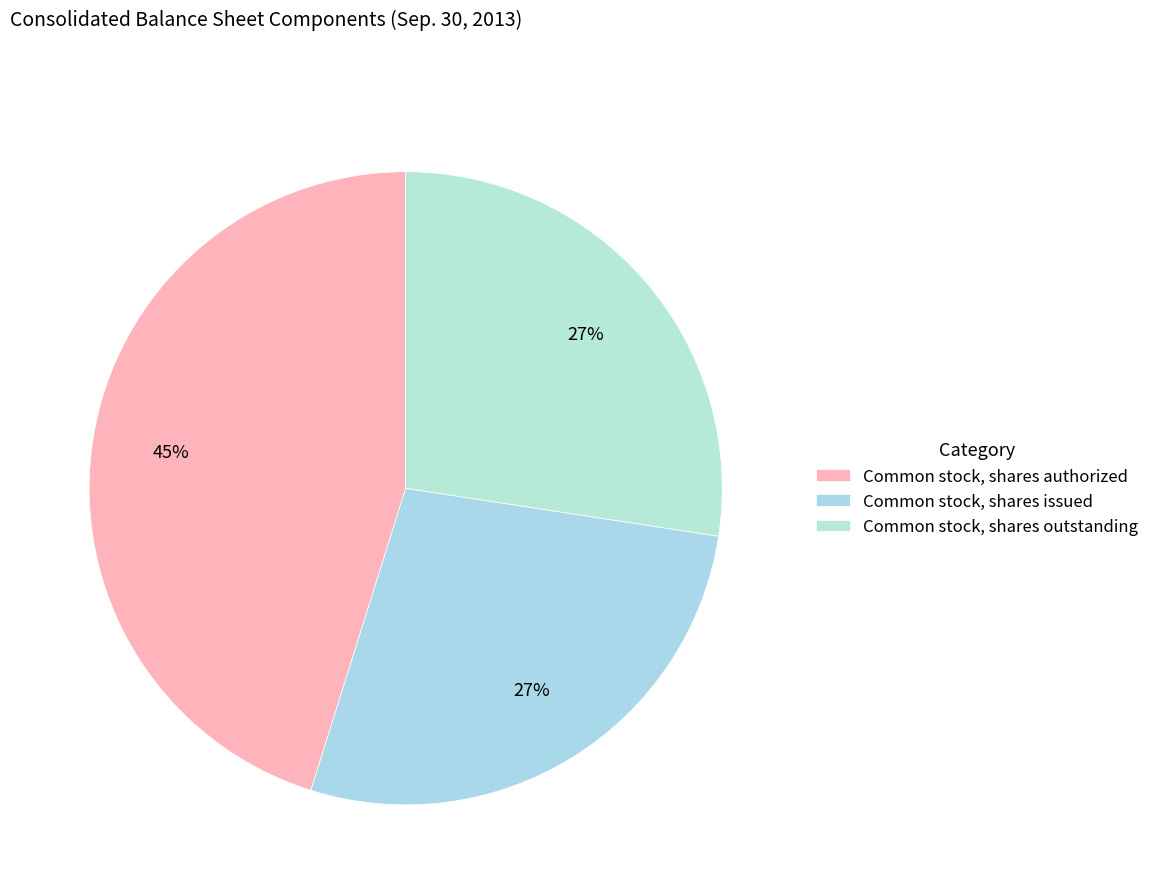

Rank the categories by value from lowest to highest.

Common stock, shares issued, Common stock, shares outstanding, Common stock, shares authorized